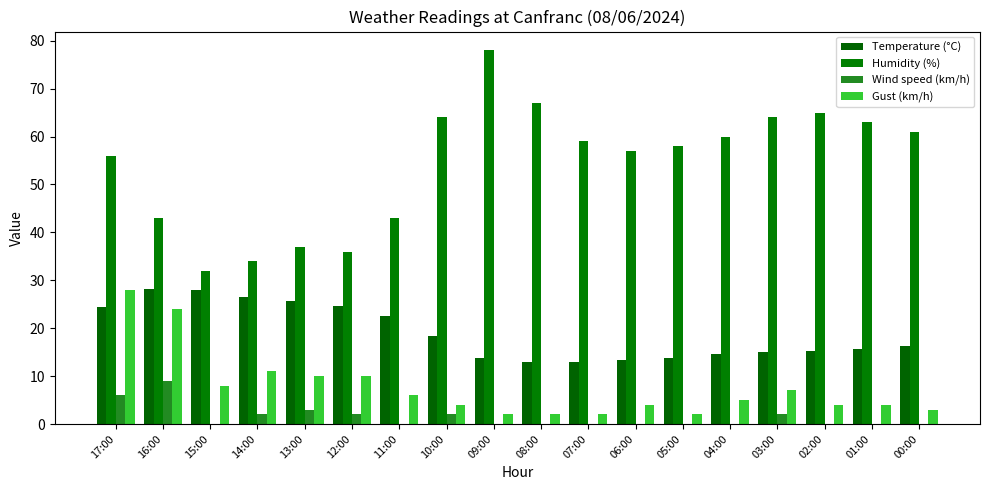

What is the label of the 8th bar from the left?

10:00